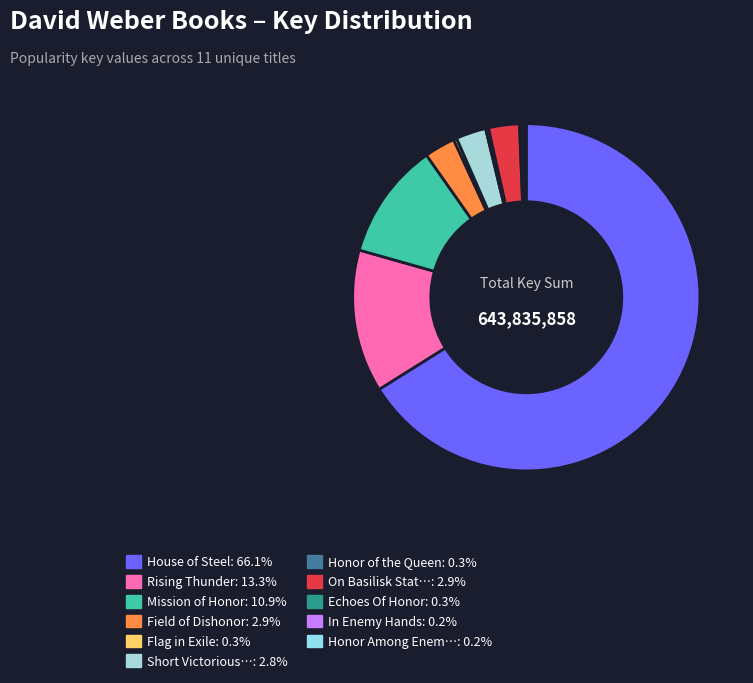

Rank the categories by value from lowest to highest.

Honor Among Enemies, In Enemy Hands, Echoes Of Honor, Honor of the Queen, Flag in Exile, Short Victorious War, On Basilisk Station, Field of Dishonor, Mission of Honor, Rising Thunder, House of Steel